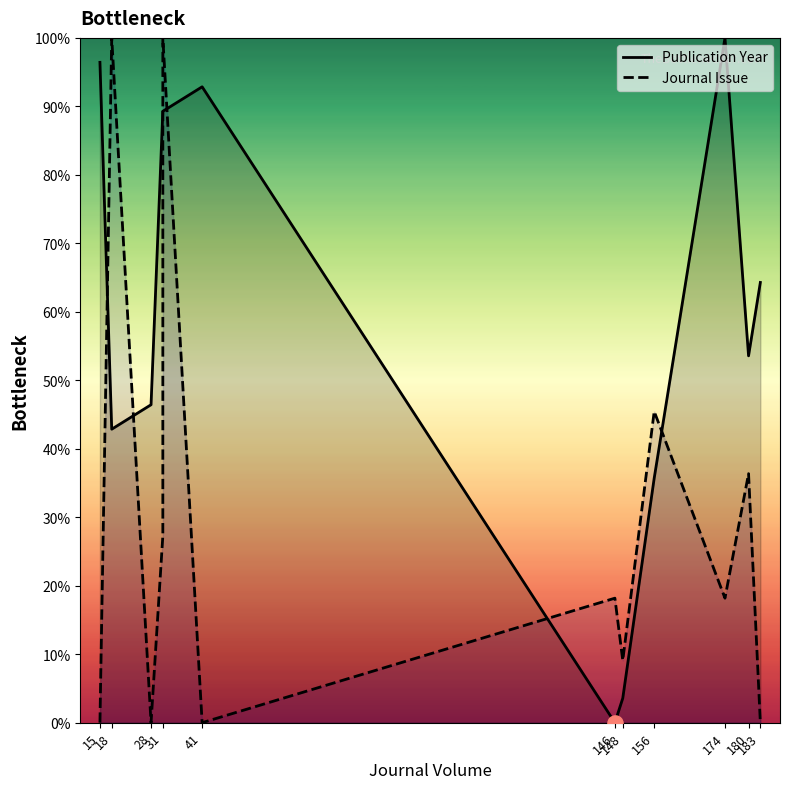

Which series contains the highest Y value?

Publication Year